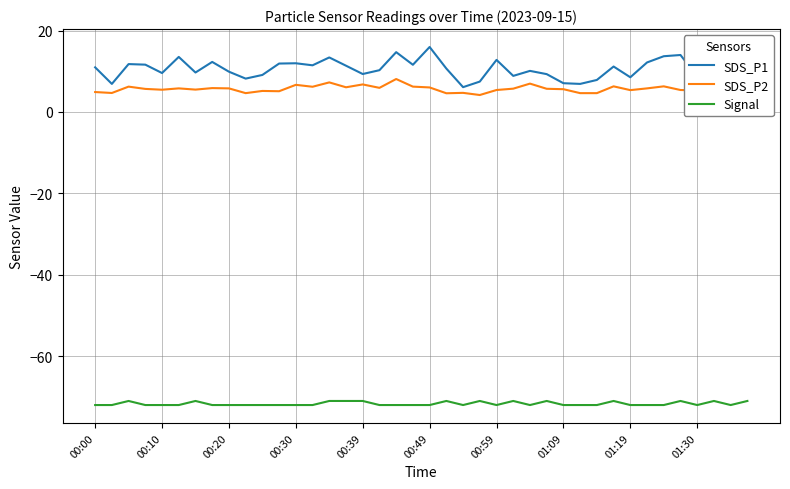

What is the difference between the maximum and minimum values in the SDS_P2 series?

3.9